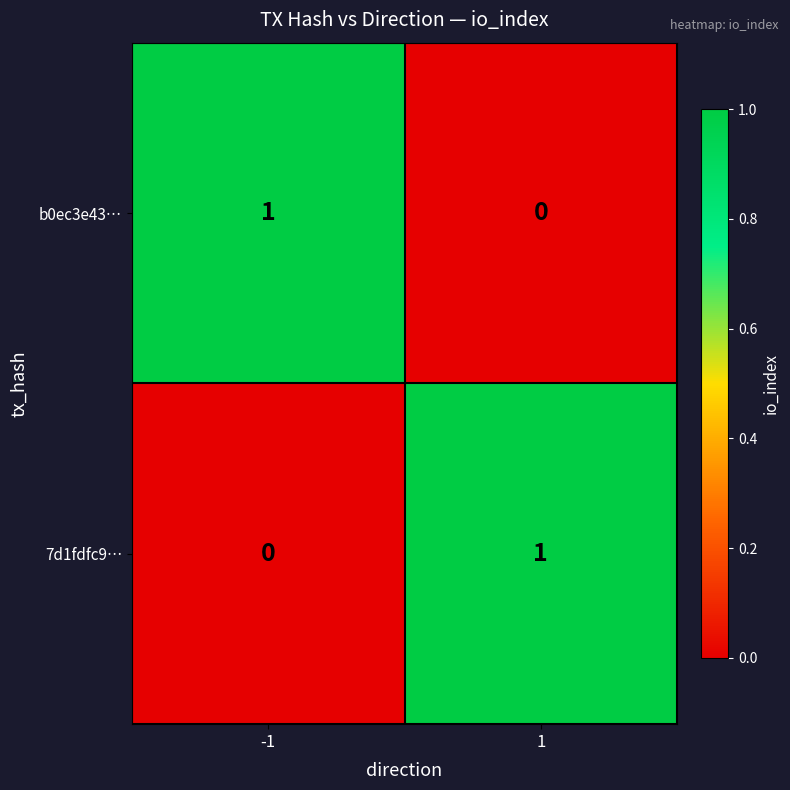

Rank the series at -1 from highest to lowest value.

b0ec3e43…, 7d1fdfc9…